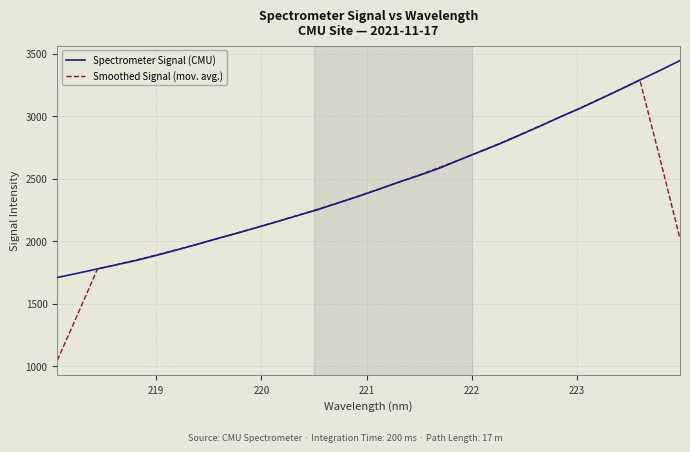

How many lines are shown in the chart?

2